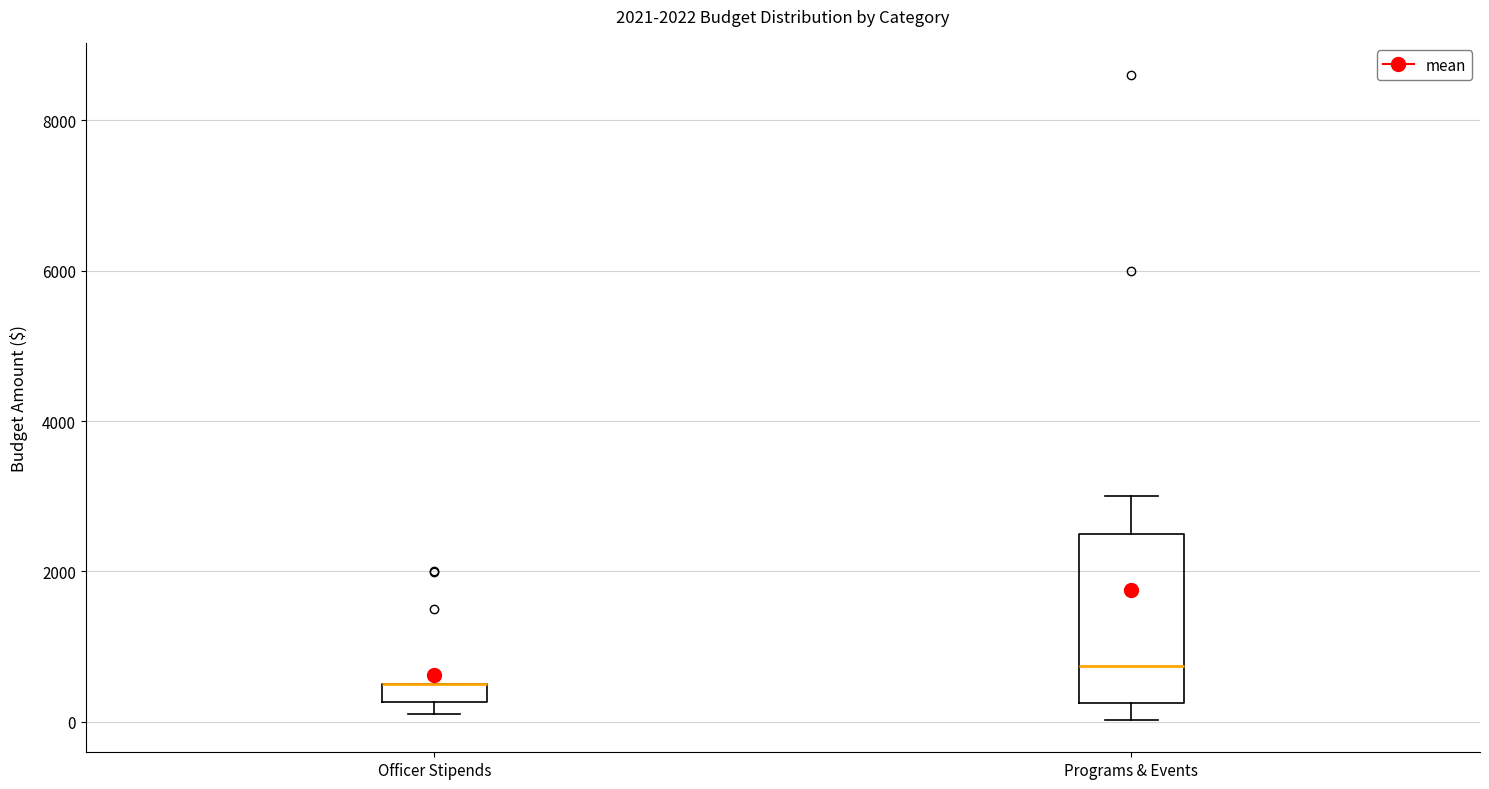

Where is the lower edge of the box for Programs & Events on the y-axis? The values are not printed on the chart, so give them approximately, as read against the axis.

200